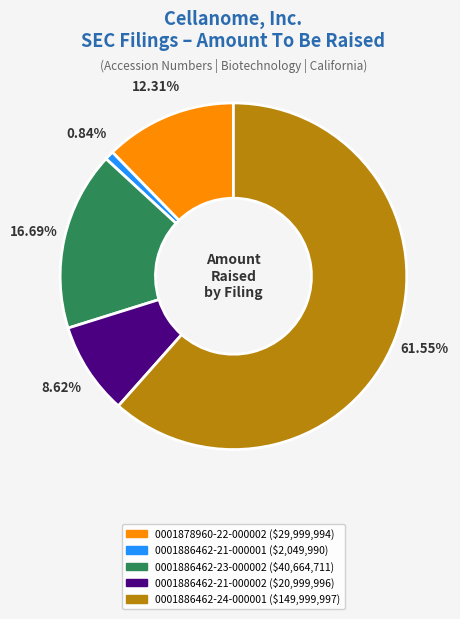

To the nearest percent, what is the average slice percentage?

20%